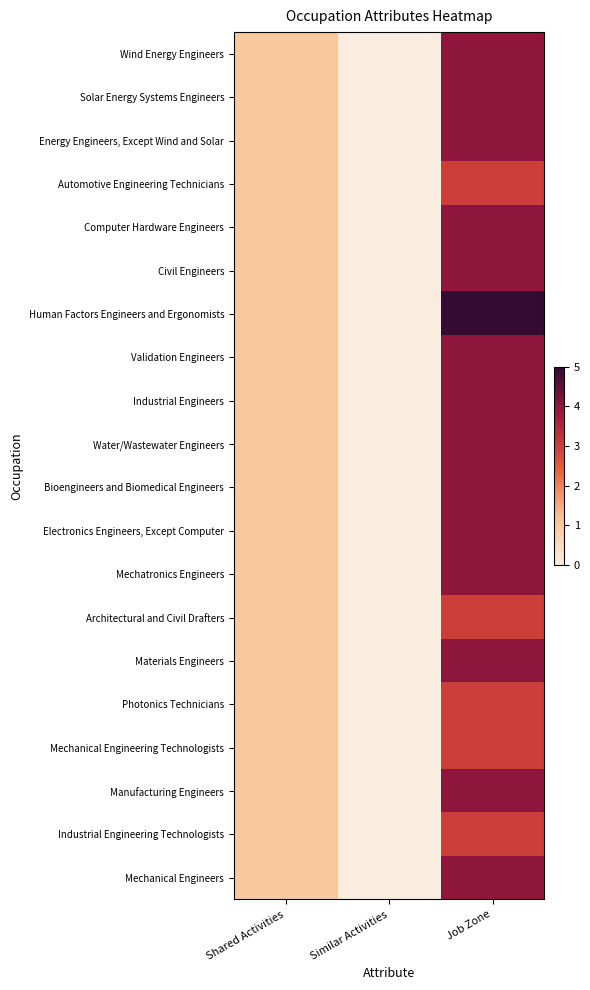

Between Shared Activities and Job Zone, which is larger?

Job Zone